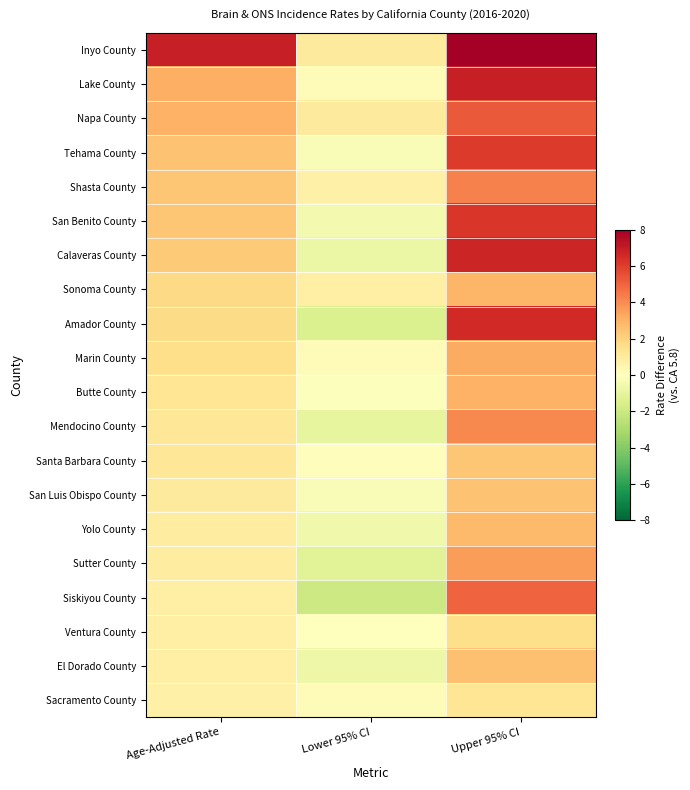

What is the spread (max minus min) of values at Age-Adjusted Rate?

6.2